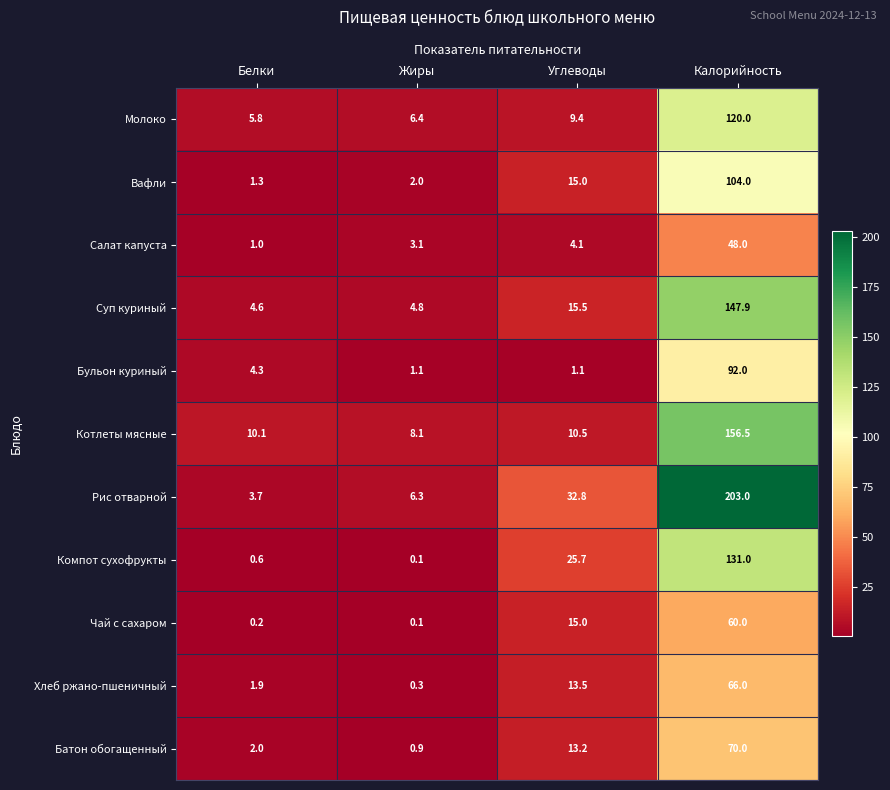

What is the total value across all series at Жиры?

33.2